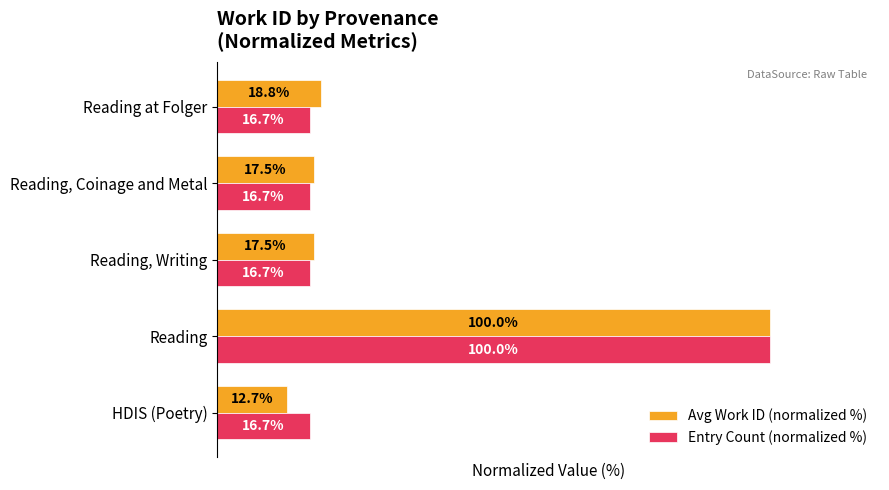

Which series has the largest total across all categories?

Entry Count (normalized %)